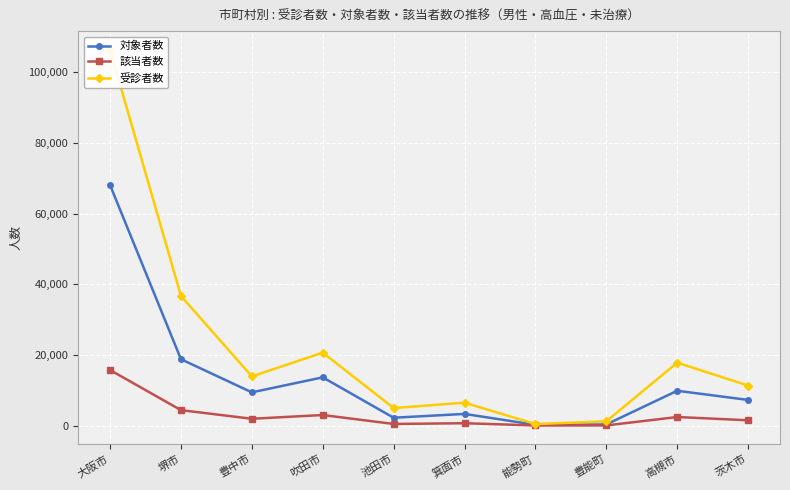

What is the greatest value displayed?

106267